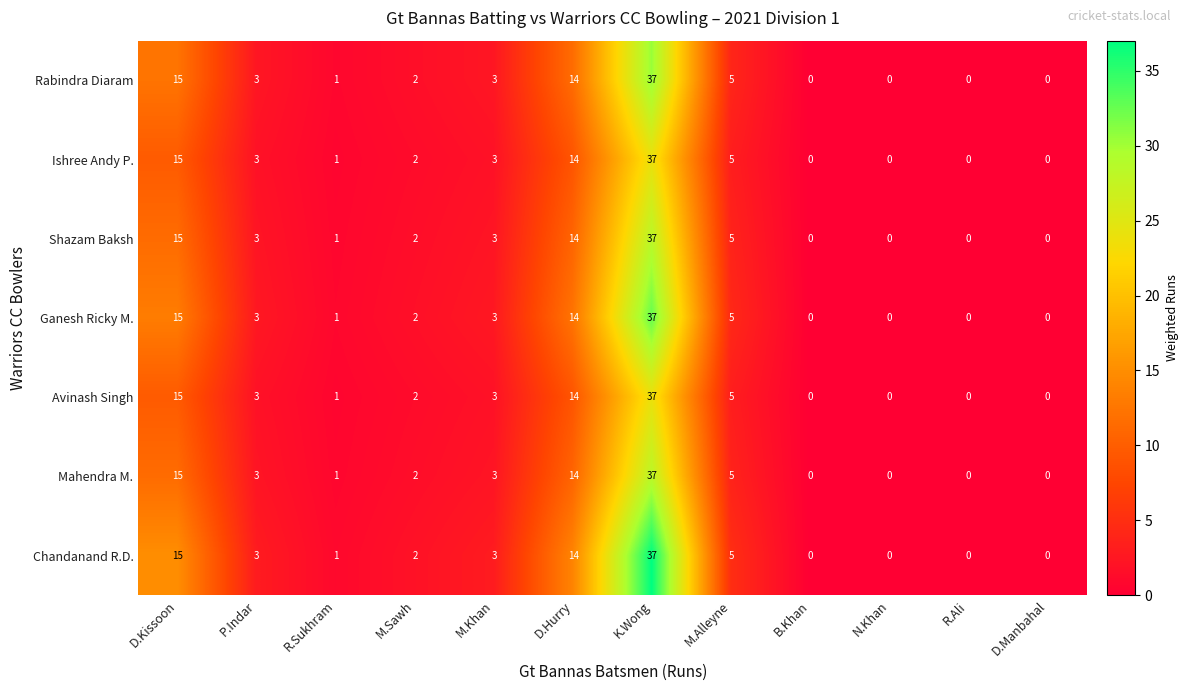

How many positive values does the Rabindra Diaram series have?

8